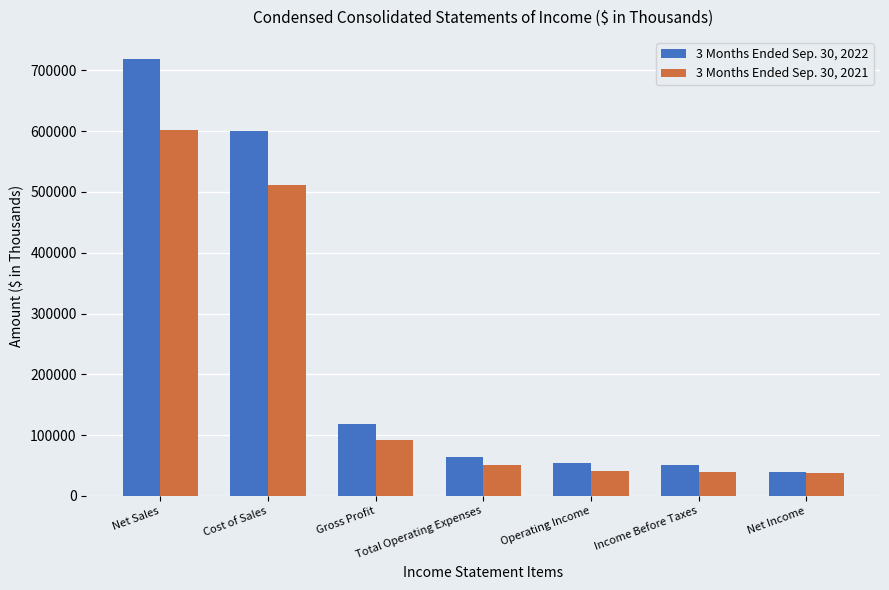

What is the sum of all 3 Months Ended Sep. 30, 2022 values?

1646596